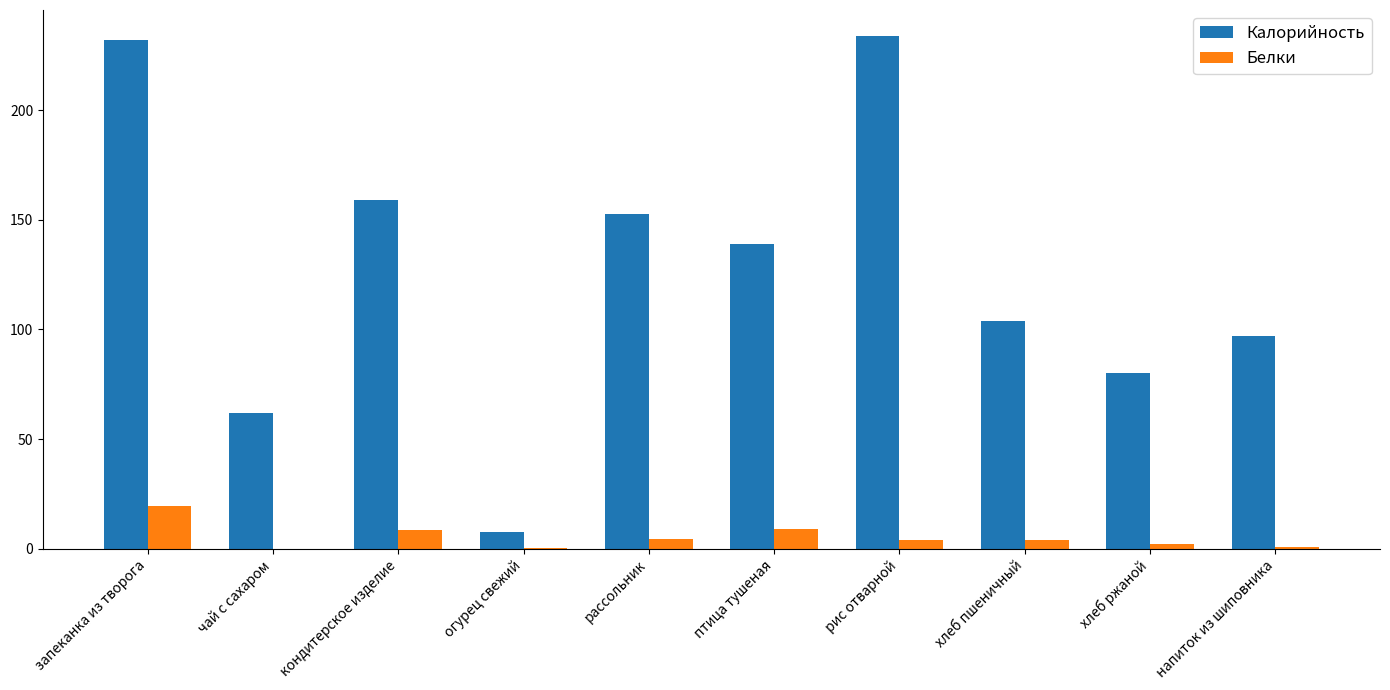

True or false: Калорийность has a value of 76.3 at запеканка из творога.

False